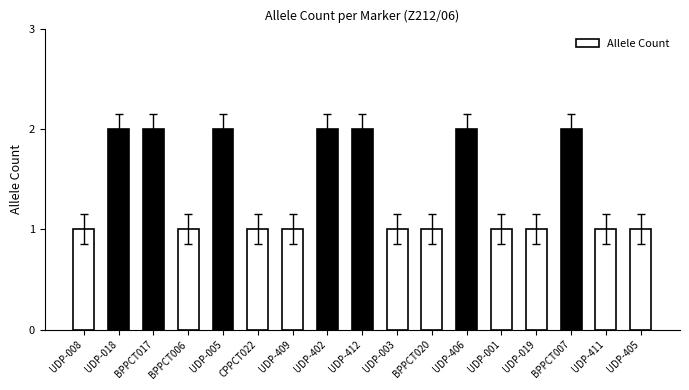

What is the label of the 9th bar from the right?

UDP-412